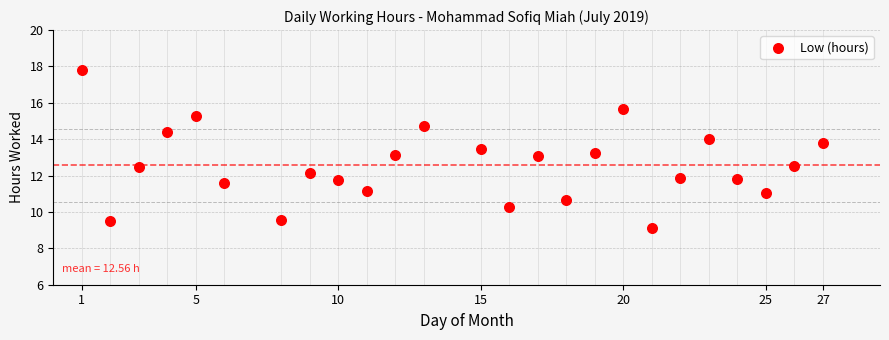

How many data points are displayed?

25